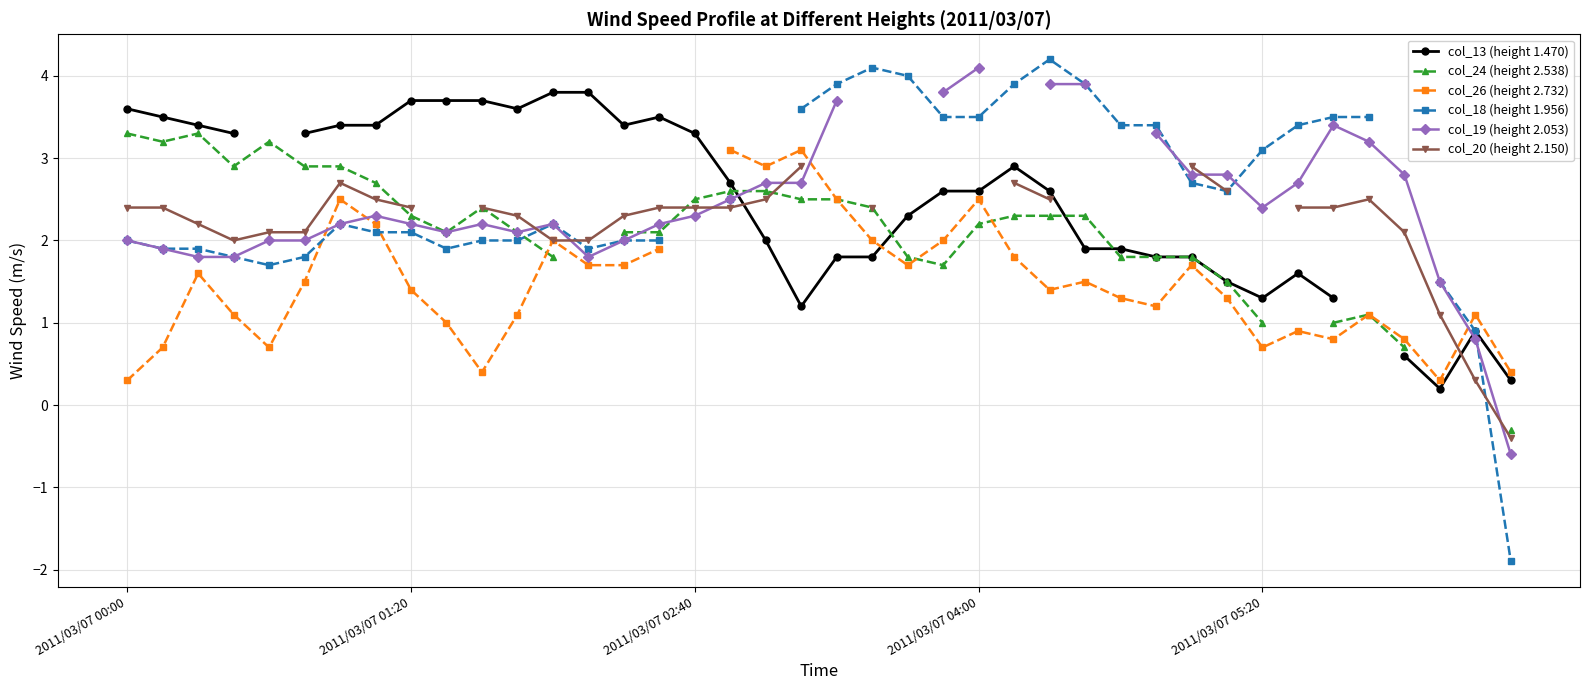

True or false: col_20 (height 2.150) has more than 1 interior local peaks.

True